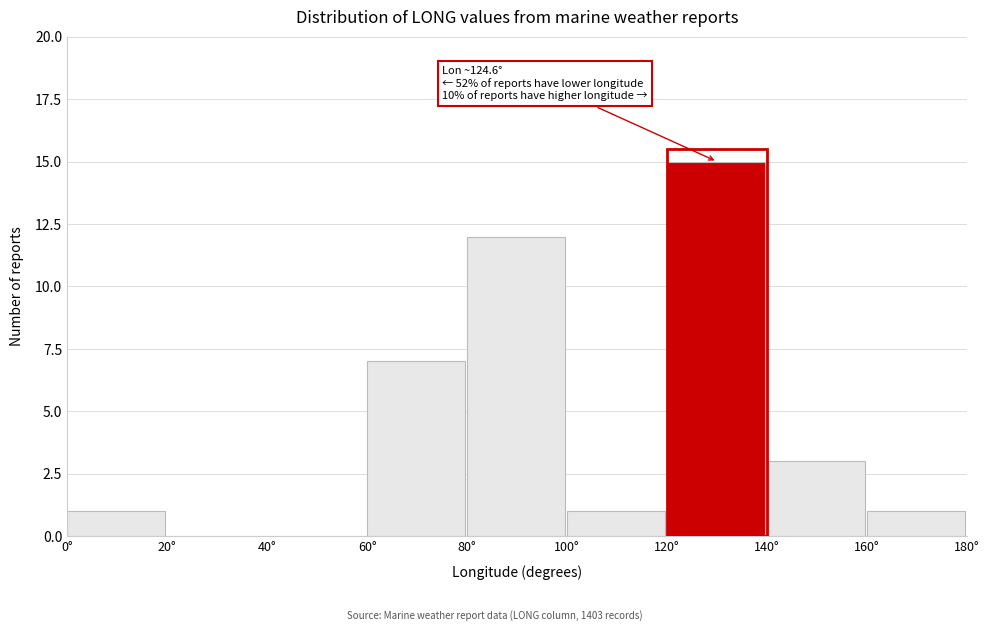

Which range on the x-axis has the tallest bar?

120 to 140